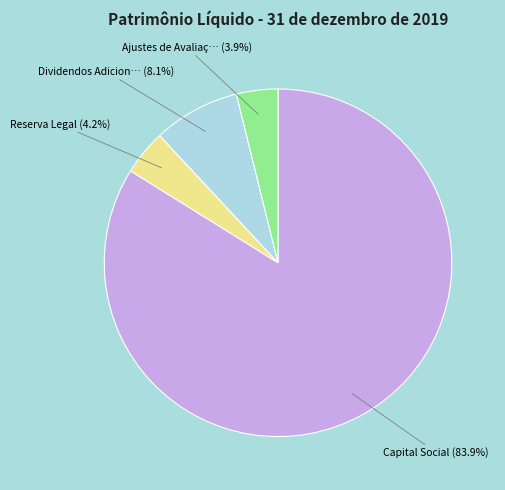

Does any single category account for the majority?

Yes